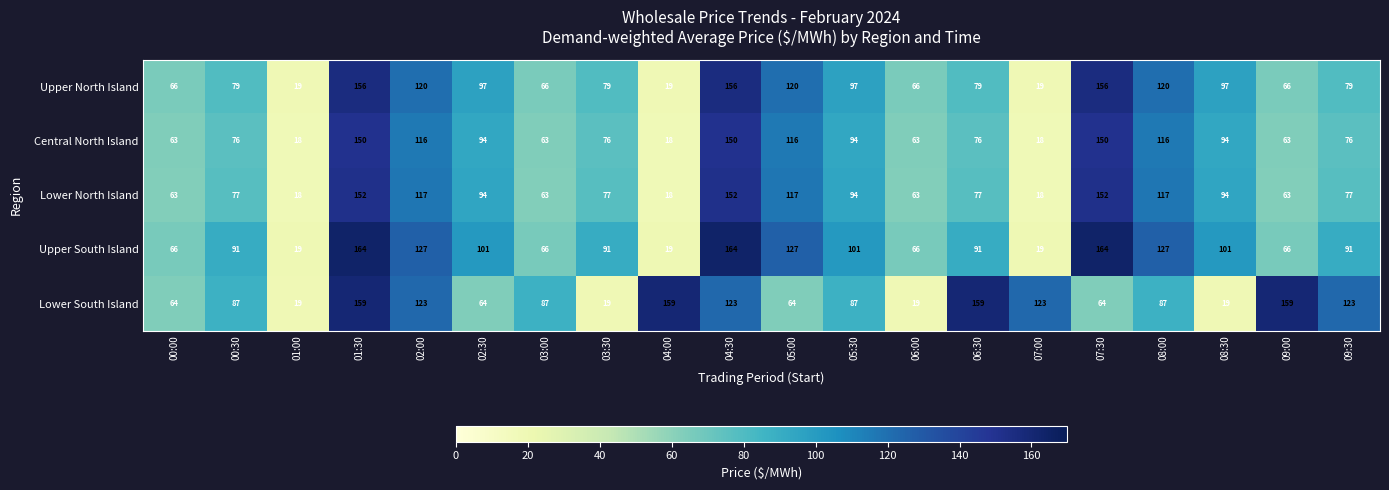

Count the Upper South Island values in the range 66 to 127.

14